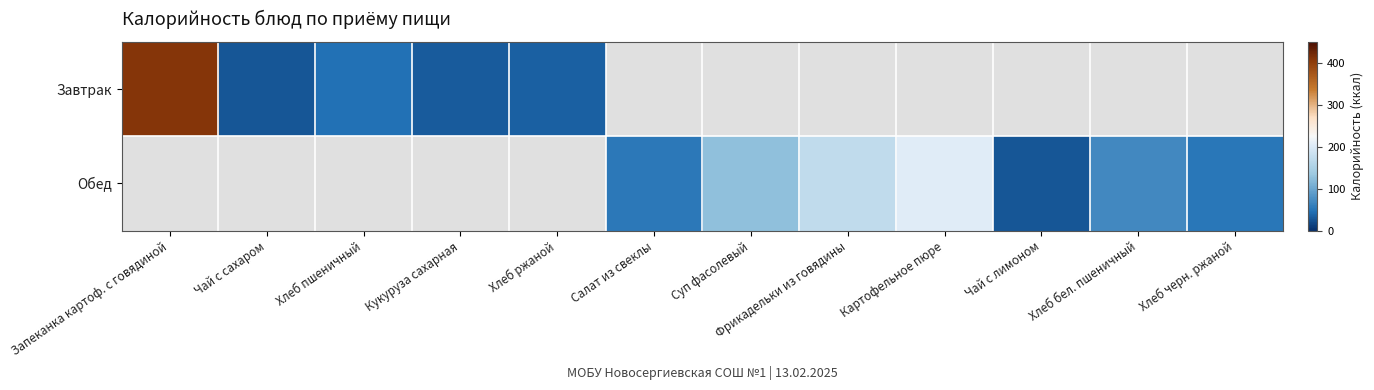

True or false: Обед has a value of 125.9 at Суп фасолевый.

True